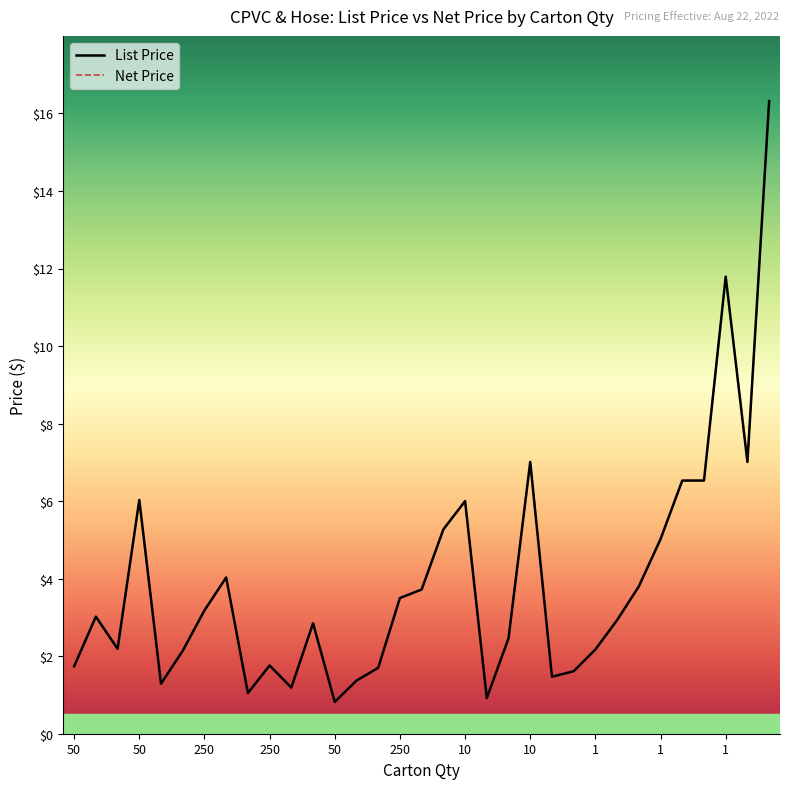

Which series has the largest total across all categories?

List Price